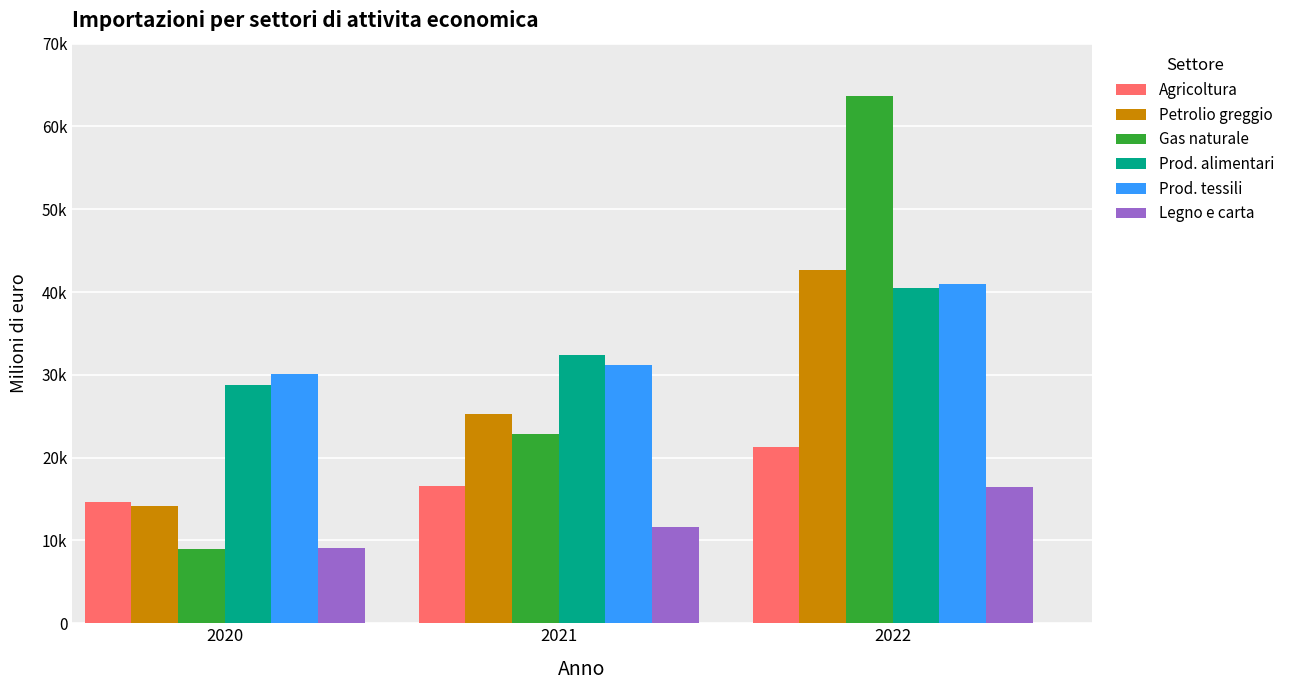

Read the Agricoltura value at 2022.

21251.0